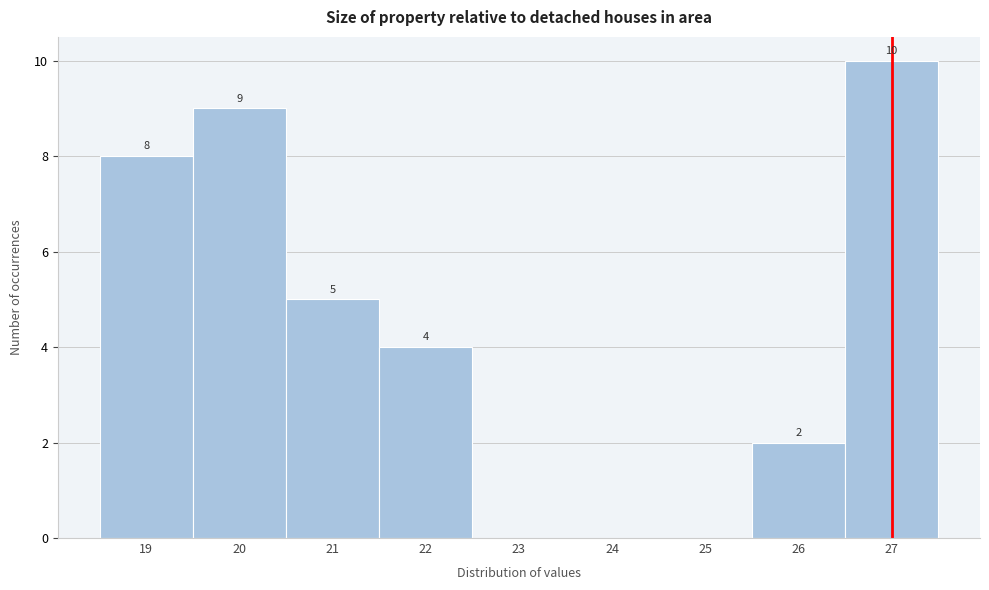

Which range on the x-axis has the tallest bar?

26.5 to 27.5